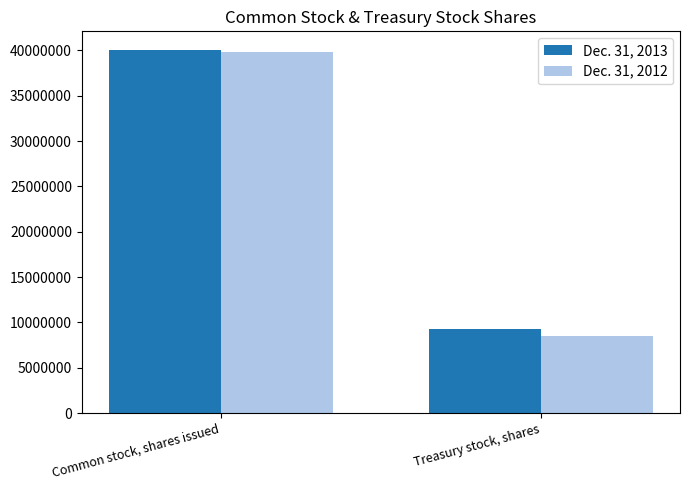

Is the value of Dec. 31, 2012 at Treasury stock, shares greater than the value of Dec. 31, 2013 at Common stock, shares issued?

No